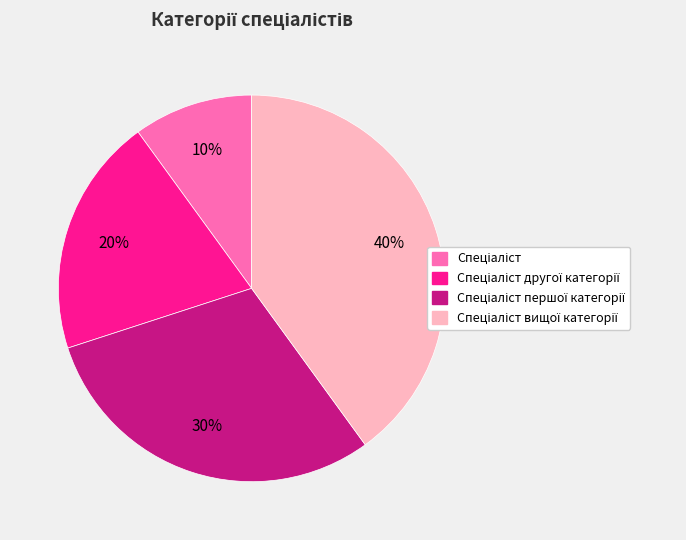

To the nearest percent, what is the difference between the largest and smallest slice percentages?

30%